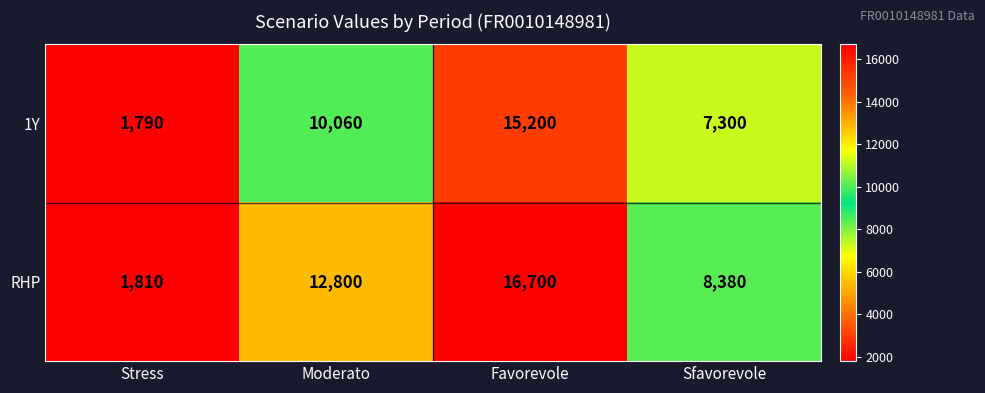

Rank the series at Stress from highest to lowest value.

RHP, 1Y